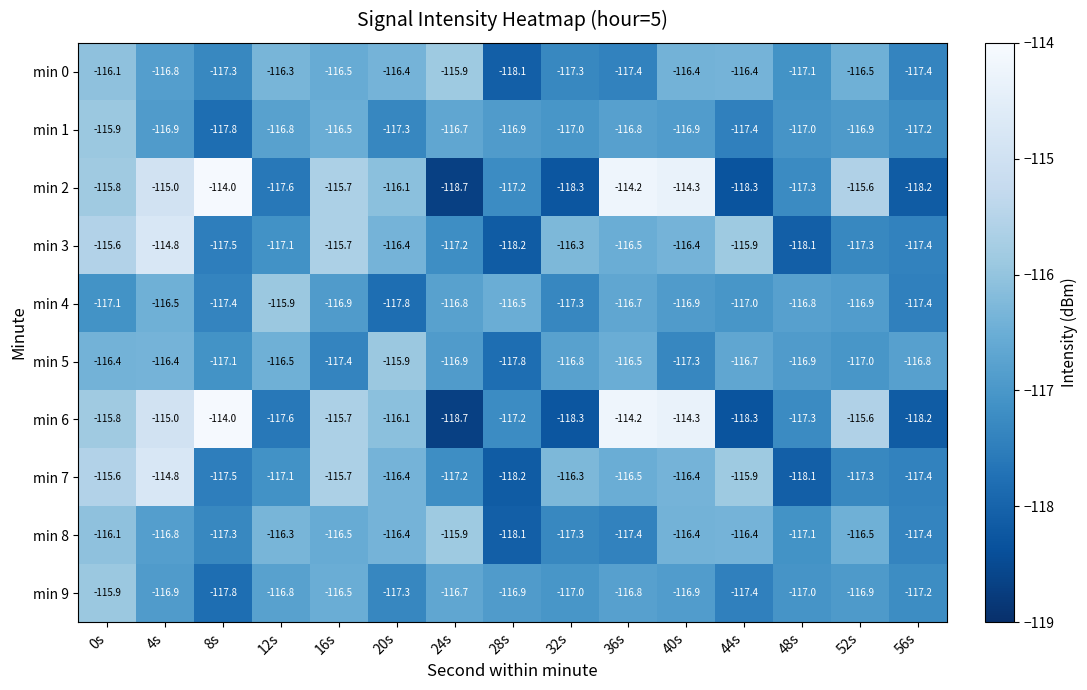

At which category is the sum across all series the highest?

4s